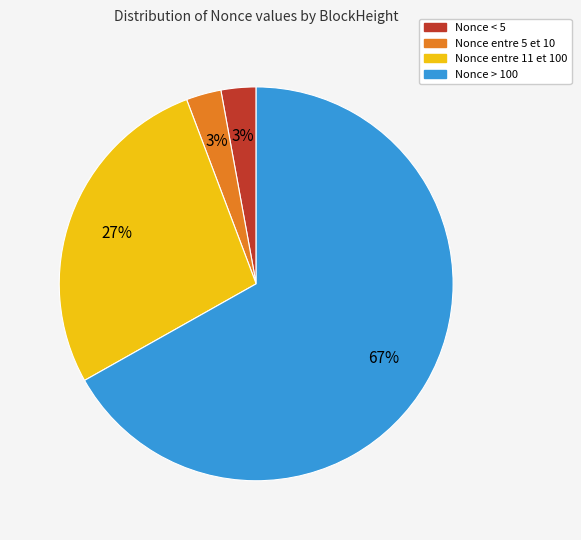

Does any single category account for the majority?

Yes